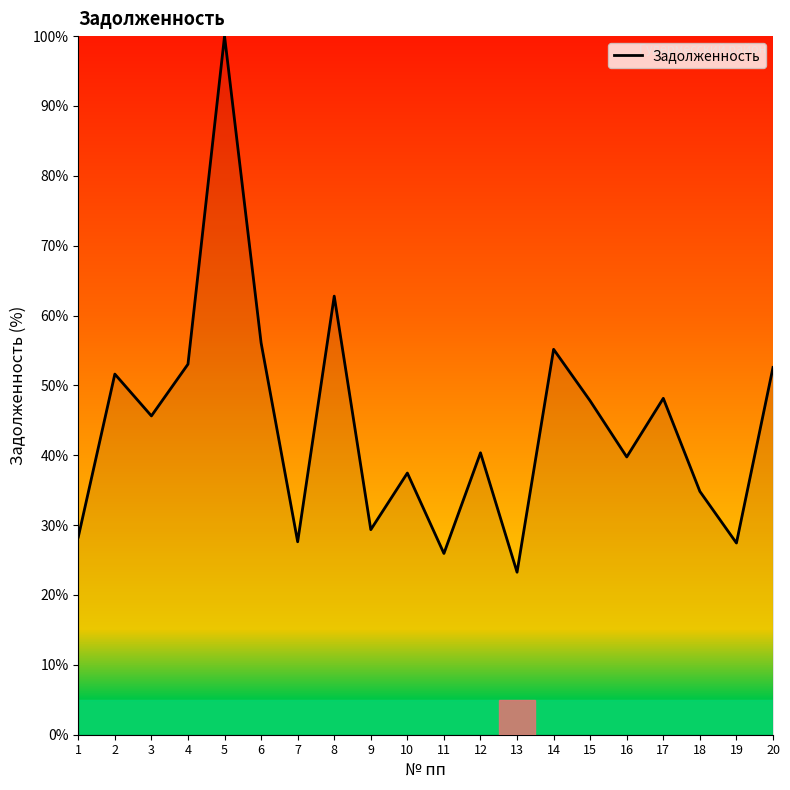

True or false: the data shows 53.0 at 4.

True